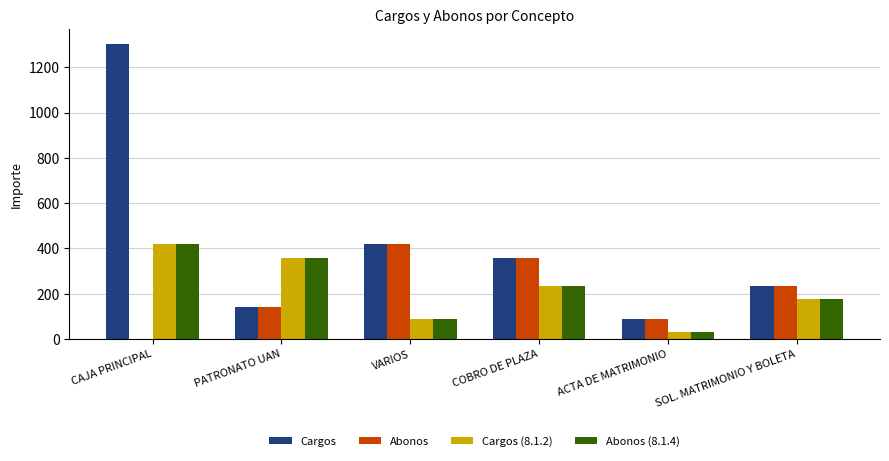

True or false: Abonos (8.1.4) has a value of 30.1 at VARIOS.

False